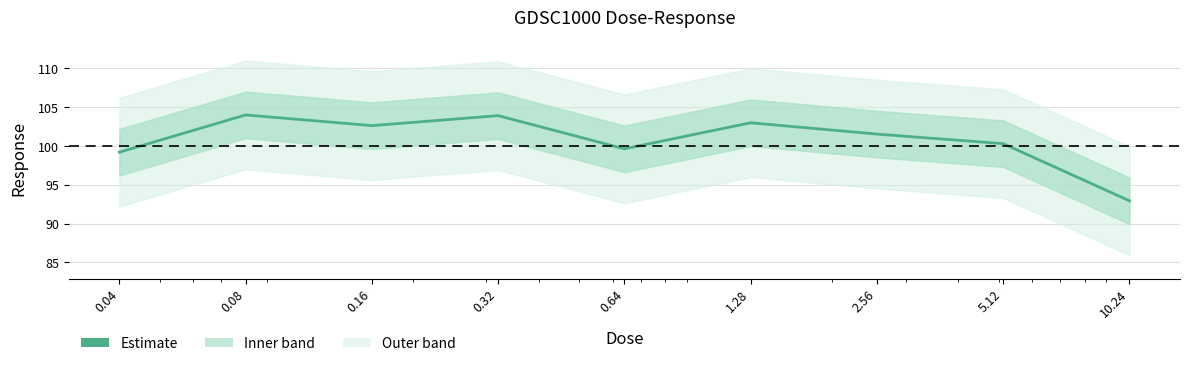

Rank the categories by value from highest to lowest.

0.08, 0.32, 1.28, 0.16, 2.56, 5.12, 0.64, 0.04, 10.24